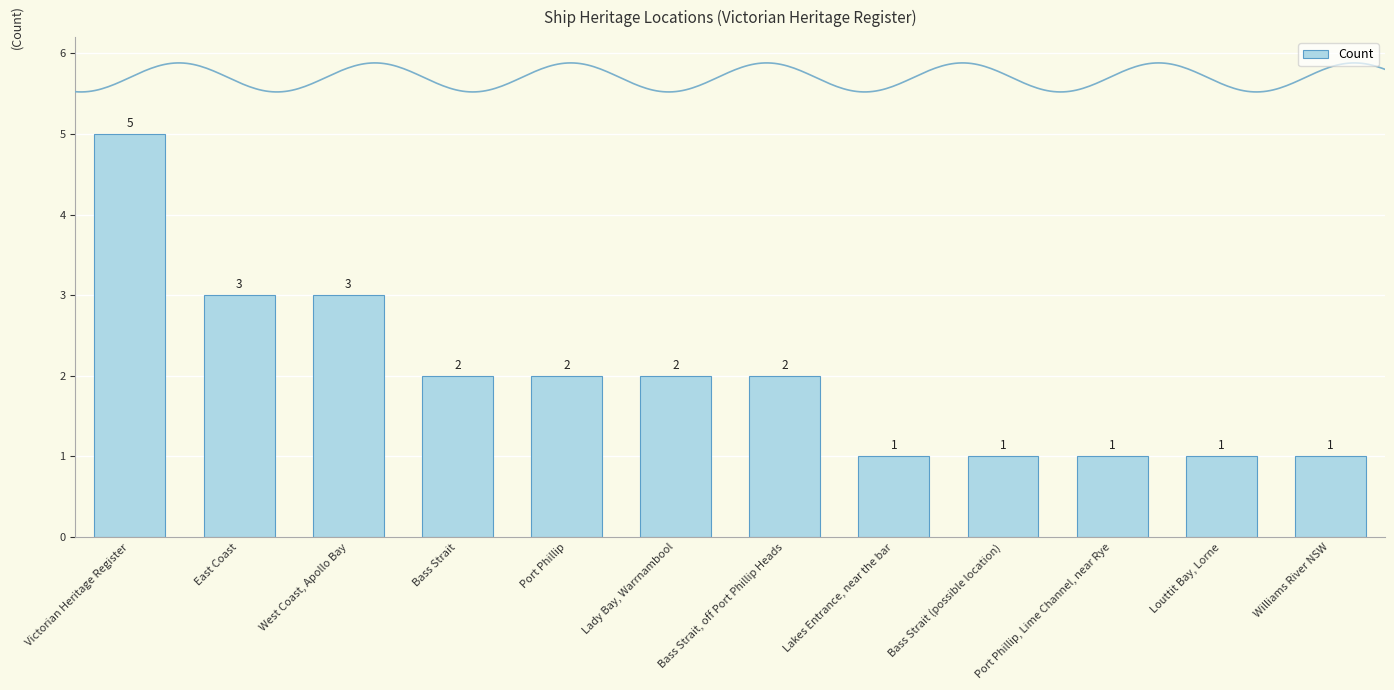

Count the values in the range 1 to 3.

11